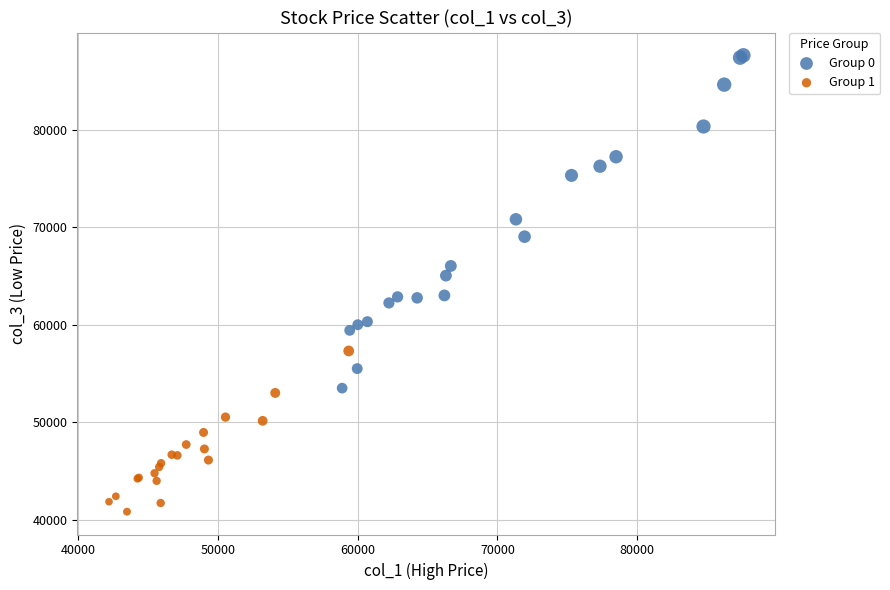

Which series has the widest spread of Y values?

Group 0